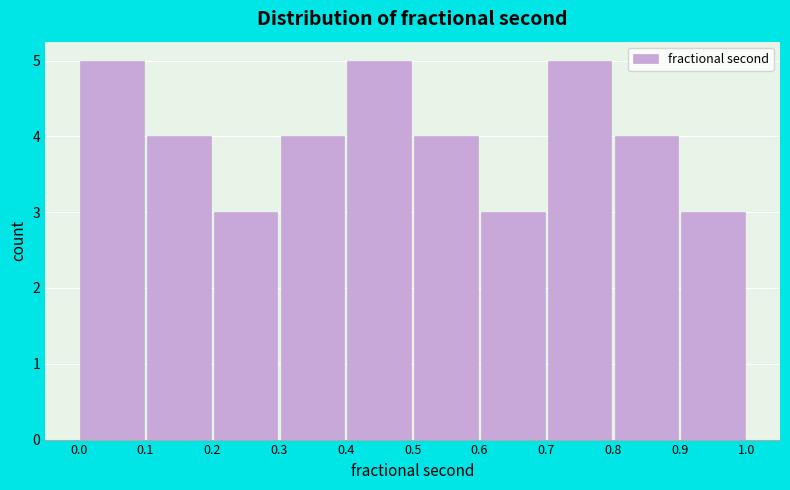

Reading left to right, list every bar in this chart as the range it spans on the x-axis followed by its height. The values are not printed on the chart, so give them approximately, as read against the axis.

0.0 to 0.1: 5
0.1 to 0.2: 4
0.2 to 0.3: 3
0.3 to 0.4: 4
0.4 to 0.5: 5
0.5 to 0.6: 4
0.6 to 0.7: 3
0.7 to 0.8: 5
0.8 to 0.9: 4
0.9 to 1.0: 3